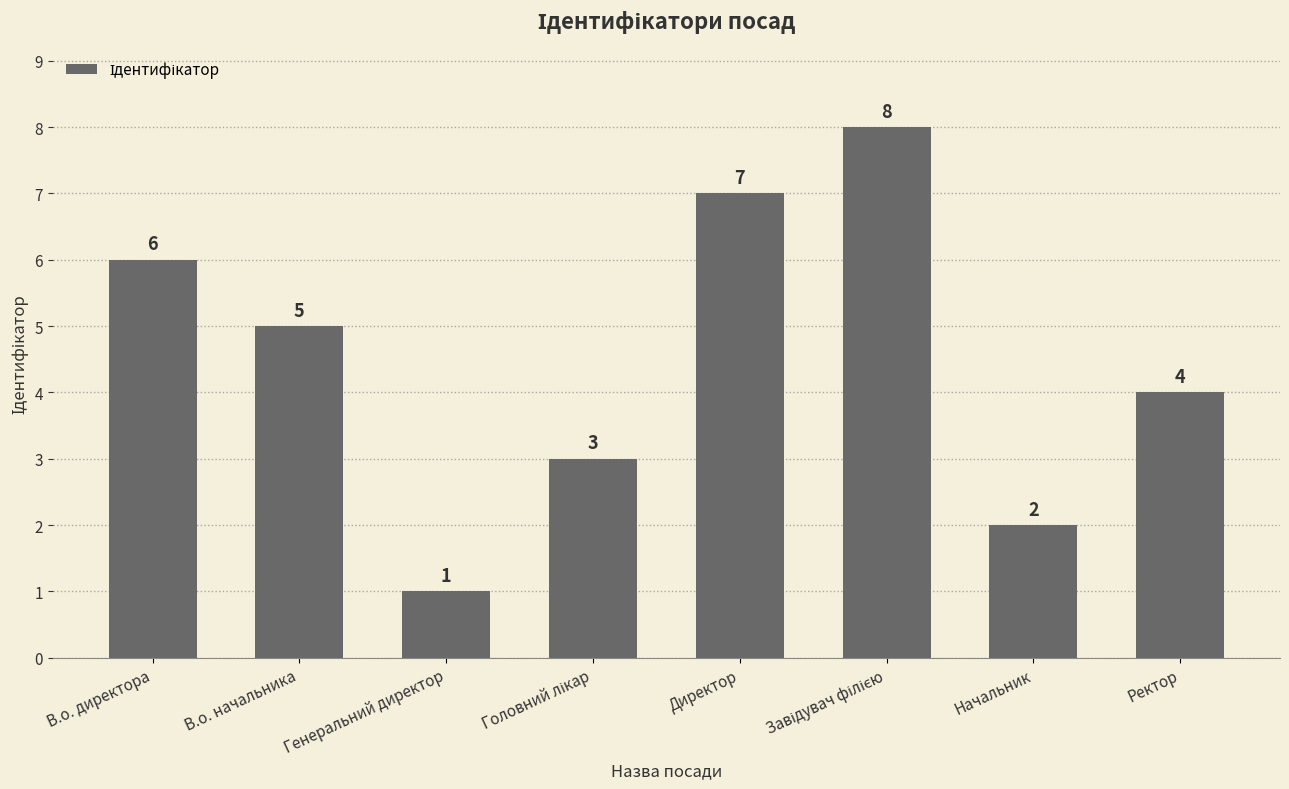

Which category has the lowest value across all series?

Генеральний директор